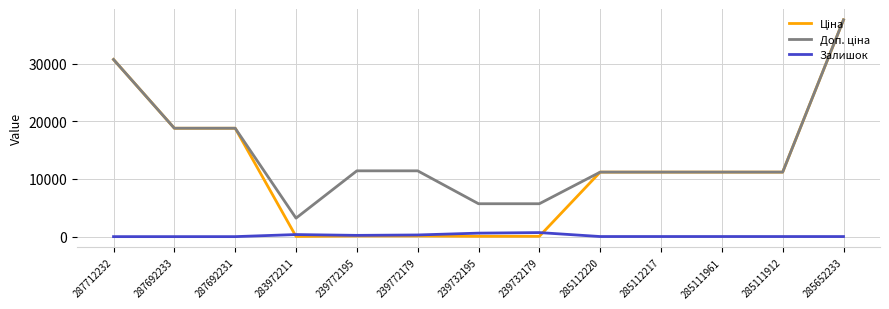

Where does the Залишок series first go above 17?

283972211